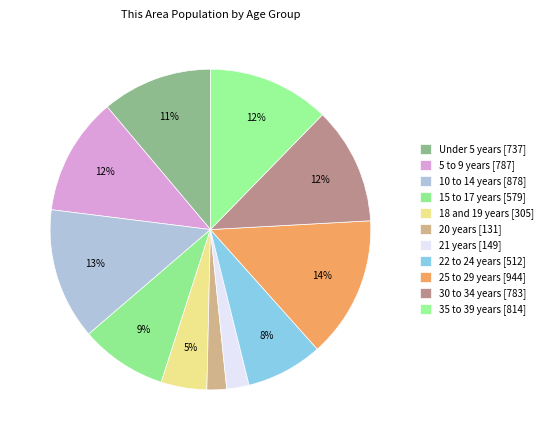

Rank the categories by value from lowest to highest.

20 years, 21 years, 18 and 19 years, 22 to 24 years, 15 to 17 years, Under 5 years, 30 to 34 years, 5 to 9 years, 35 to 39 years, 10 to 14 years, 25 to 29 years